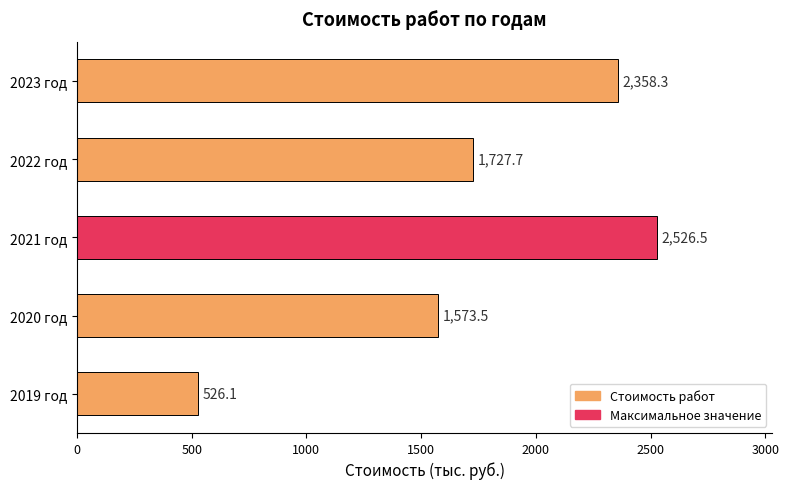

How many values are below 1727?

2